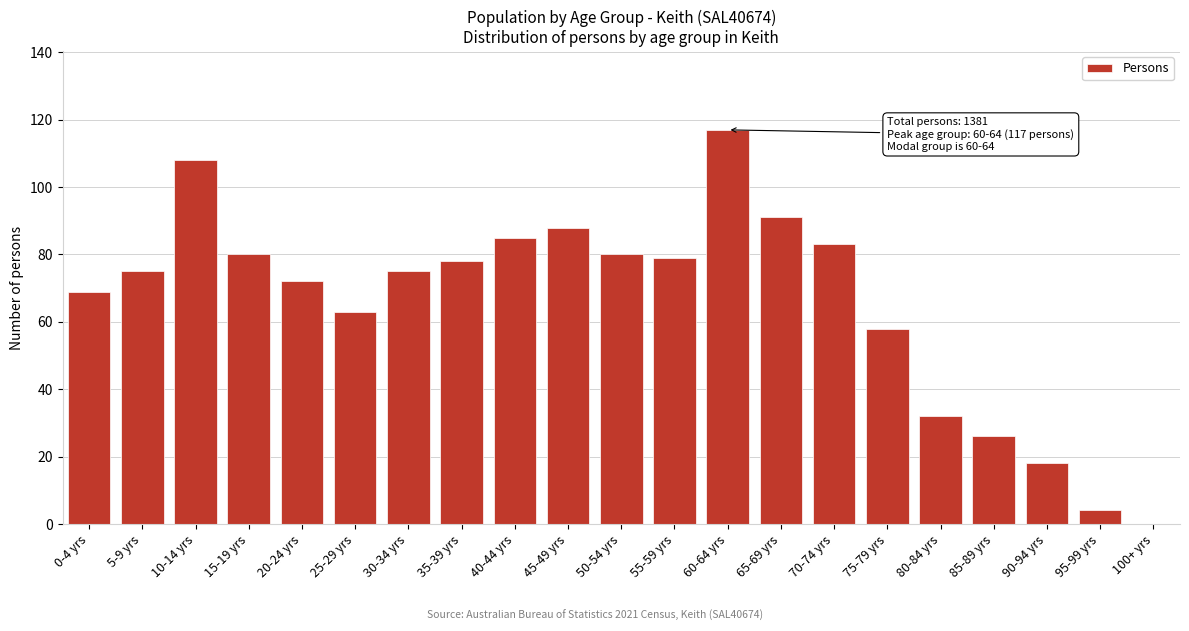

Reading left to right, transcribe all the data shown in this chart.

0-4 yrs=69	5-9 yrs=75	10-14 yrs=108	15-19 yrs=80	20-24 yrs=72	25-29 yrs=63	30-34 yrs=75	35-39 yrs=78	40-44 yrs=85	45-49 yrs=88	50-54 yrs=80	55-59 yrs=79	60-64 yrs=117	65-69 yrs=91	70-74 yrs=83	75-79 yrs=58	80-84 yrs=32	85-89 yrs=26	90-94 yrs=18	95-99 yrs=4	100+ yrs=0